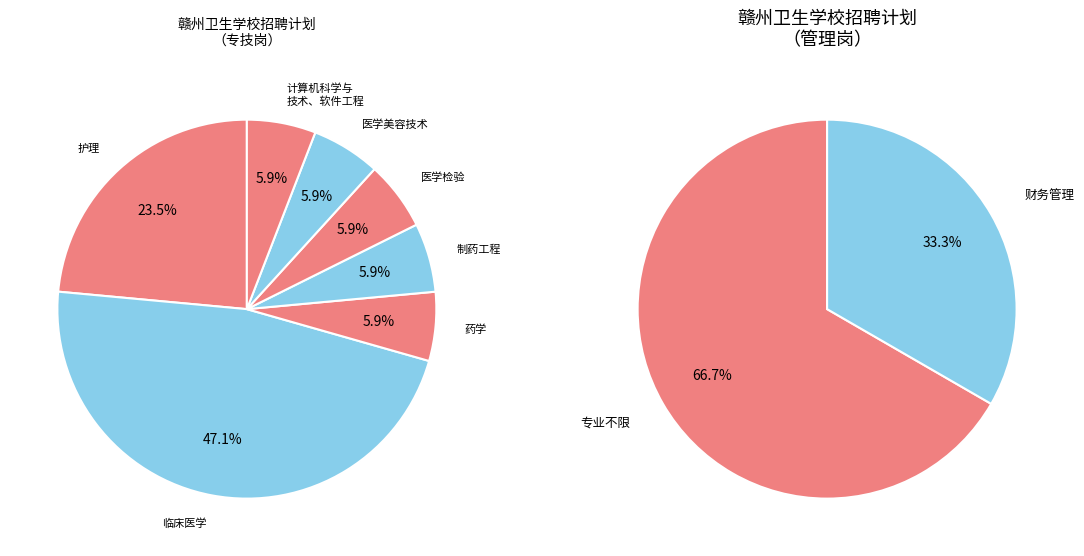

Which has a higher value, 财务管理 or 医学美容技术?

财务管理